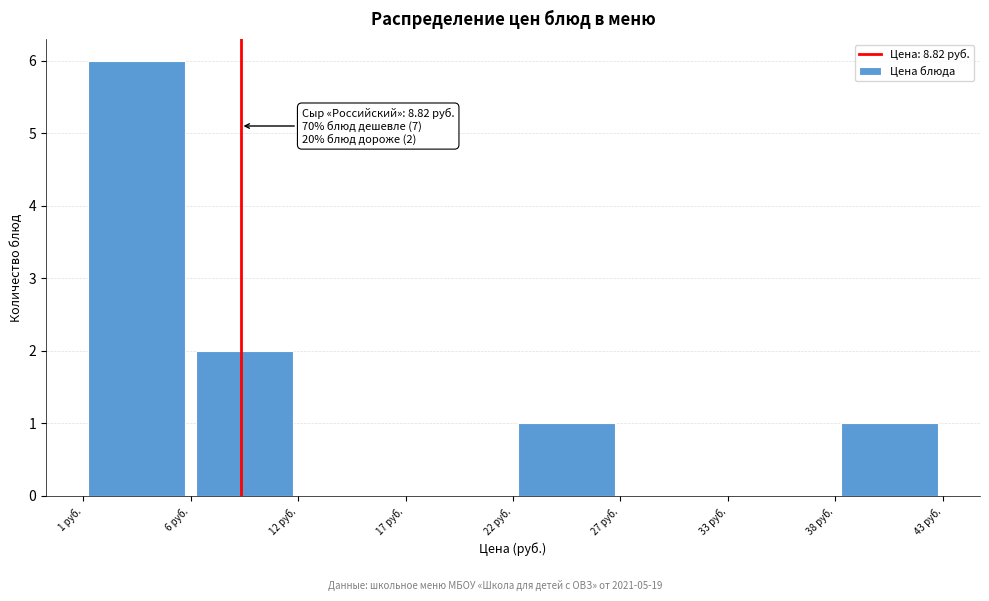

Which range on the x-axis has the tallest bar?

1 to 6